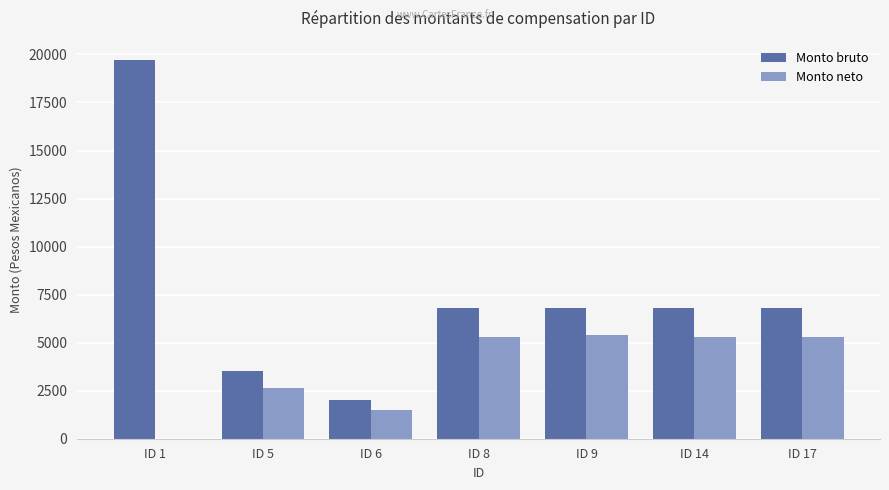

What is the sum of all Monto neto values?

25501.1